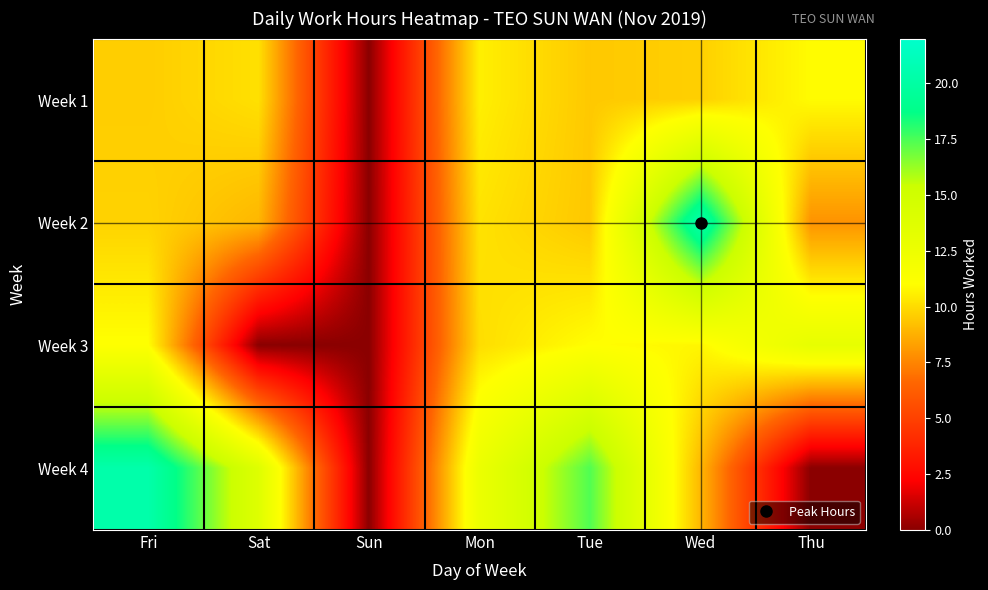

At Thu, list the series in order from largest to smallest.

Week 3, Week 1, Week 2, Week 4